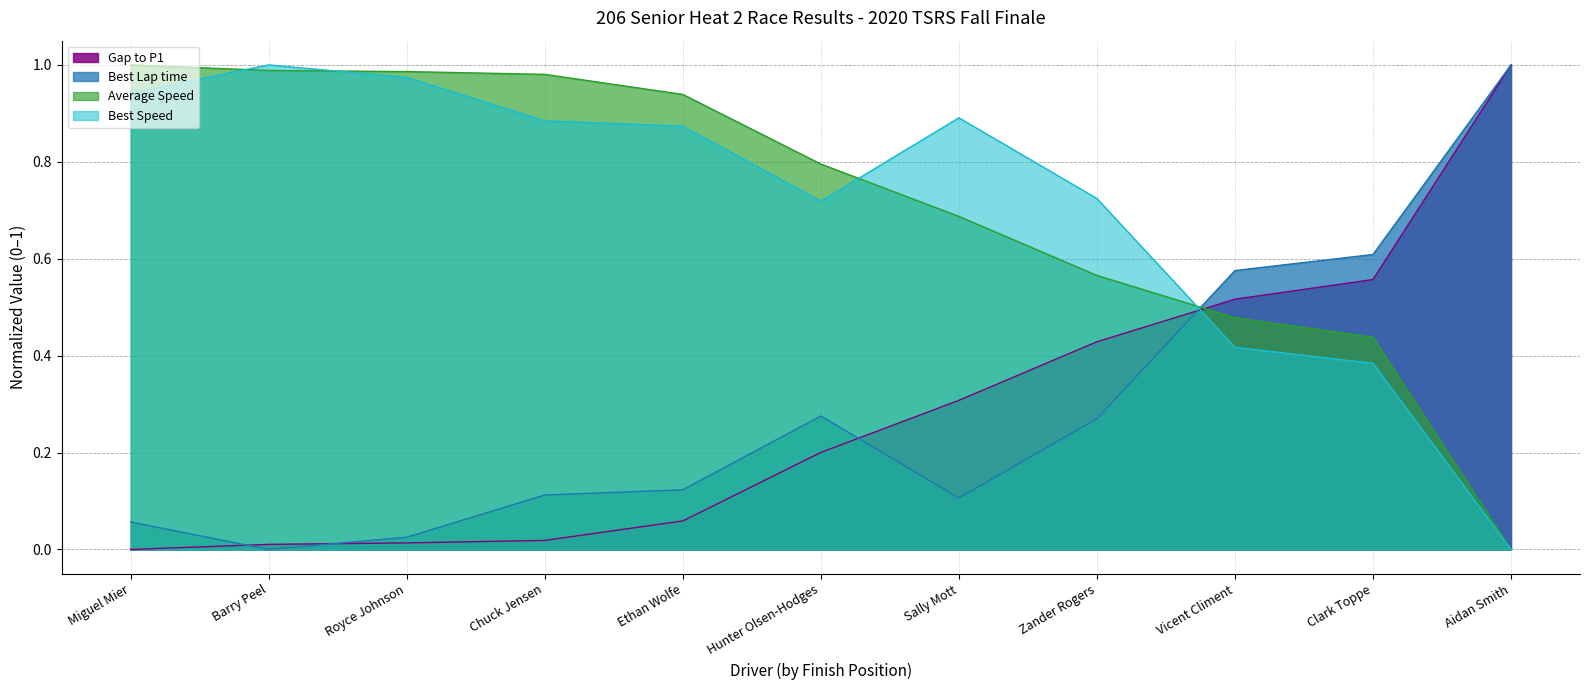

The Gap to P1 series shows 0.5 at Vicent Climent. True or false?

True